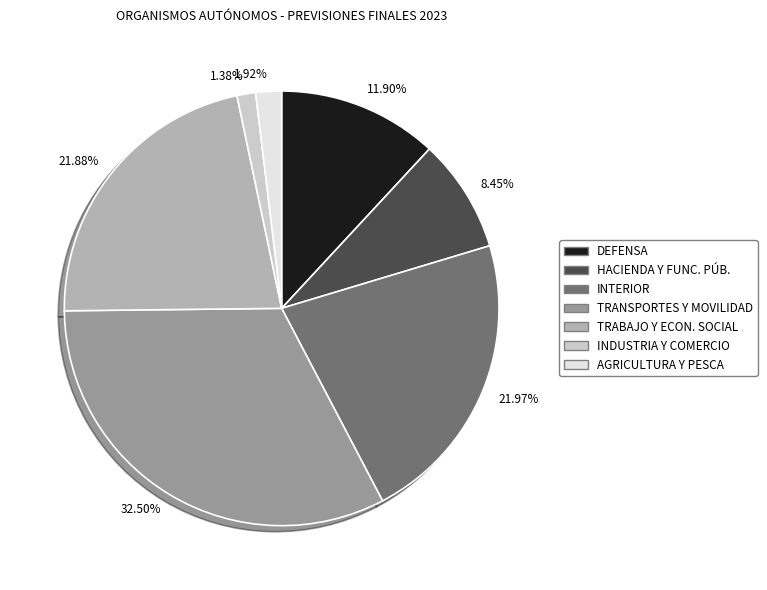

Does any single category account for the majority?

No